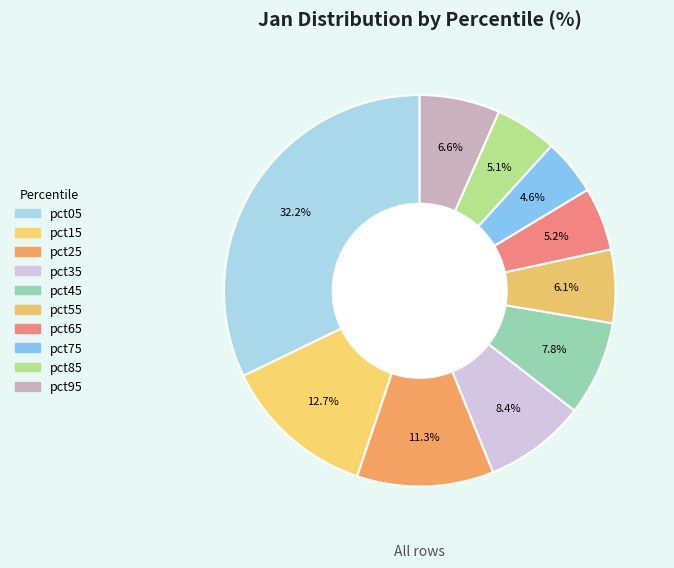

How many segments does this pie chart have?

10